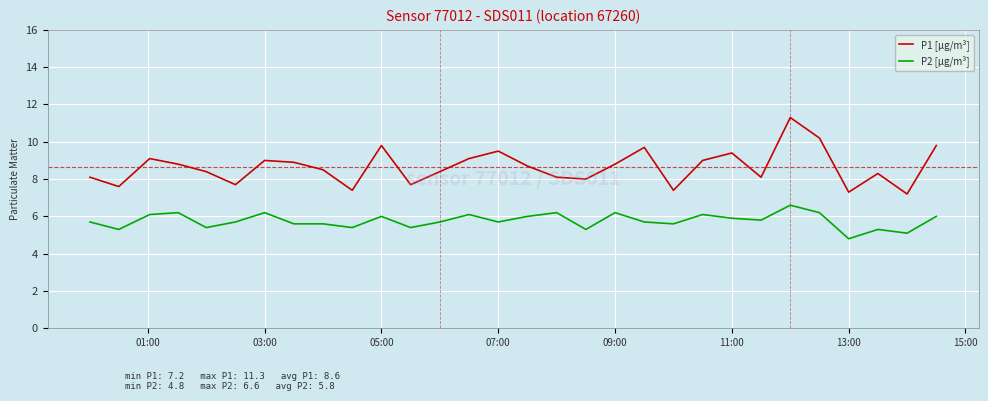

How many lines are shown in the chart?

2